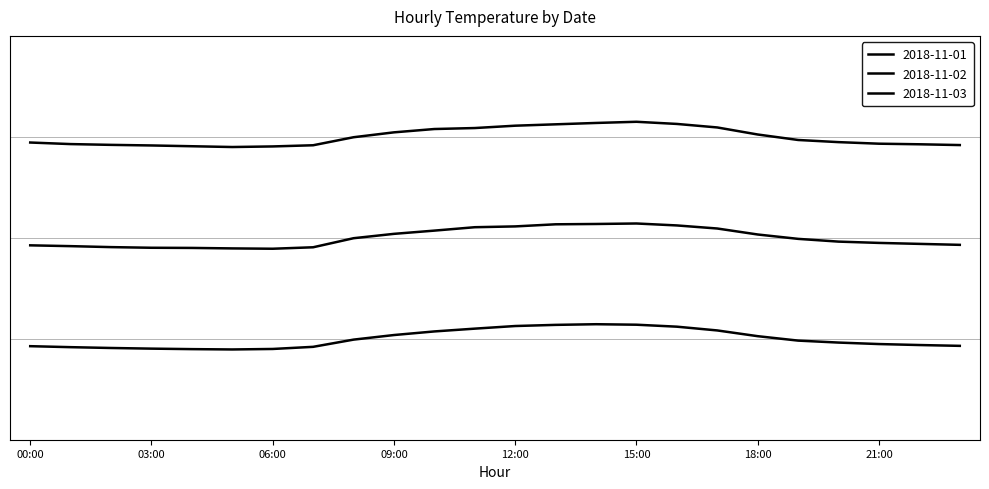

What is the label of the 7th point from the left?

06:00